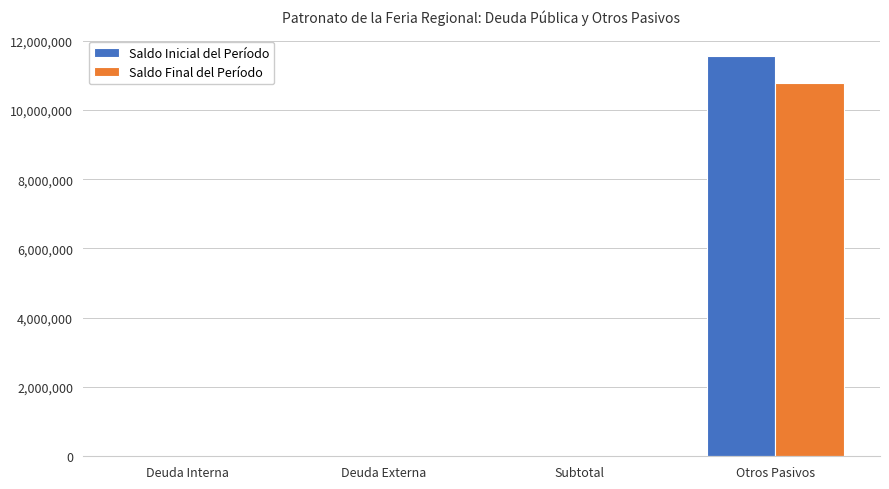

Is it true that Saldo Final del Período equals 18639002.3 at Otros Pasivos?

False